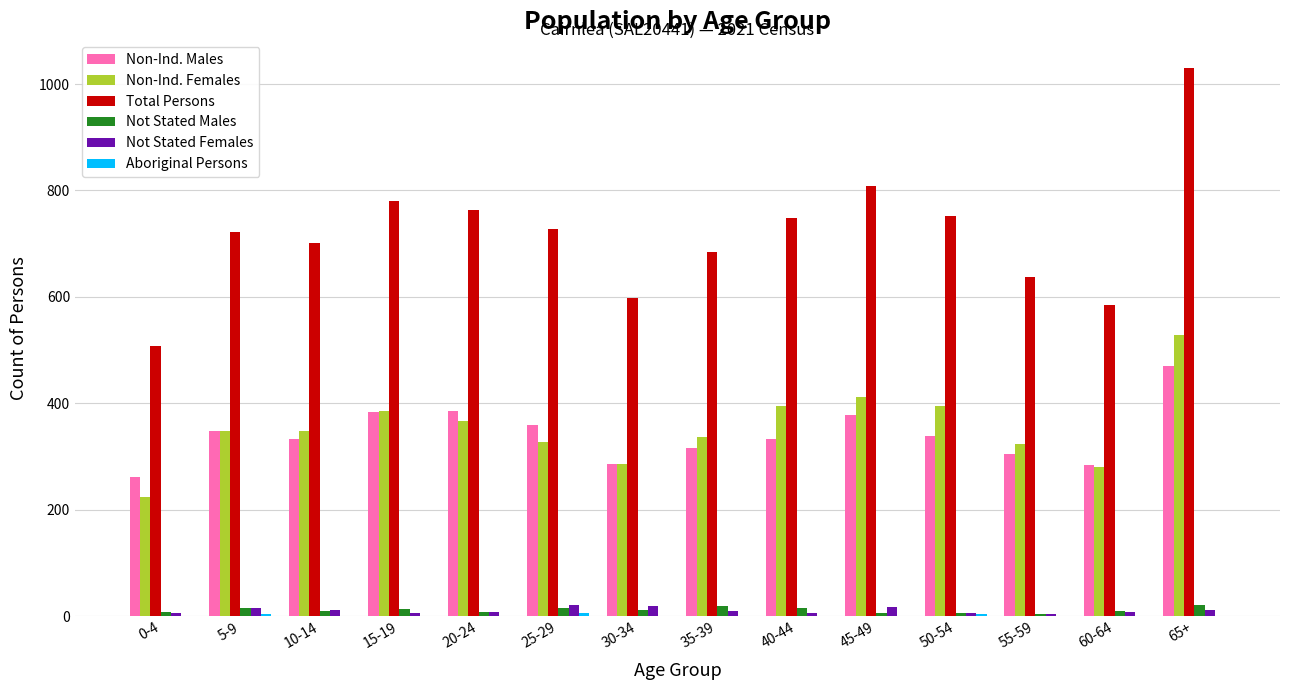

What is the maximum value shown in the chart?

1031